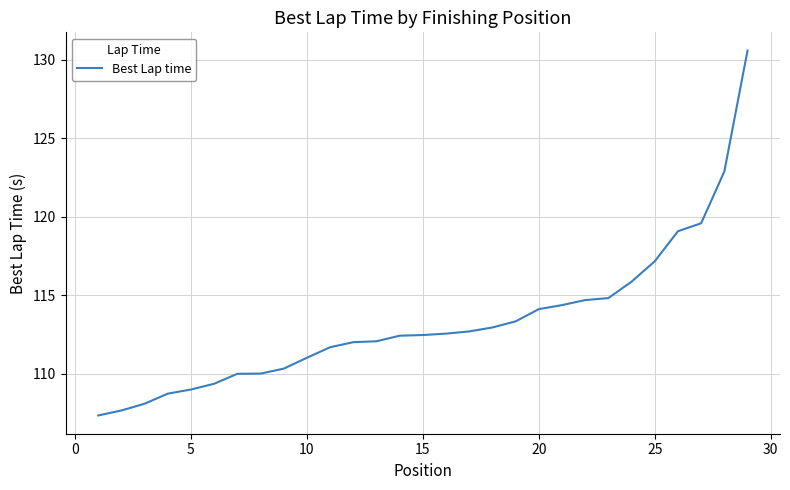

What is the maximum value shown in the chart?

130.6